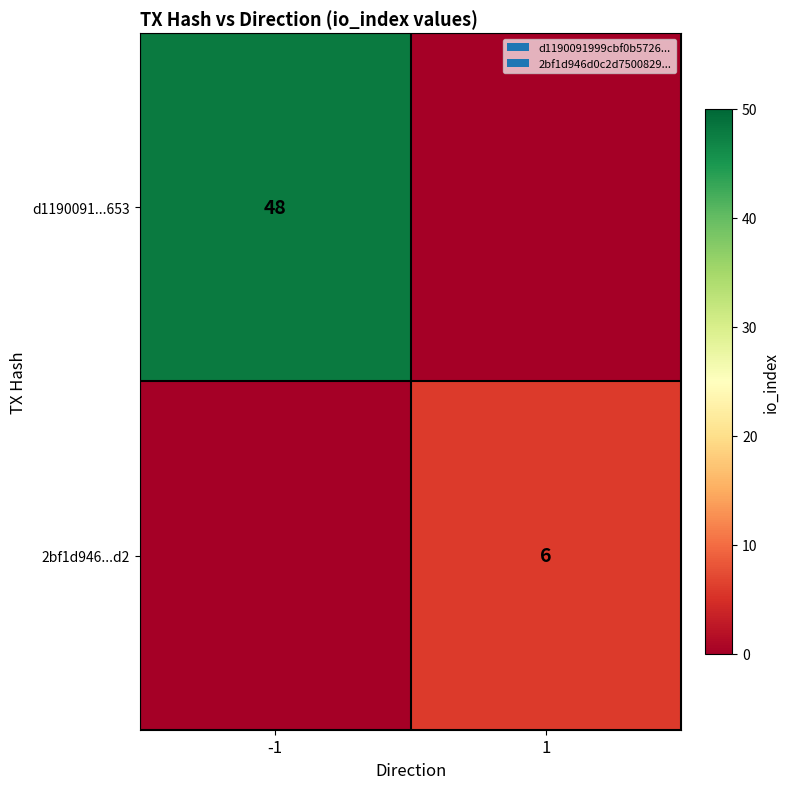

The value of d1190091...653 at -1 is 74. True or false?

False